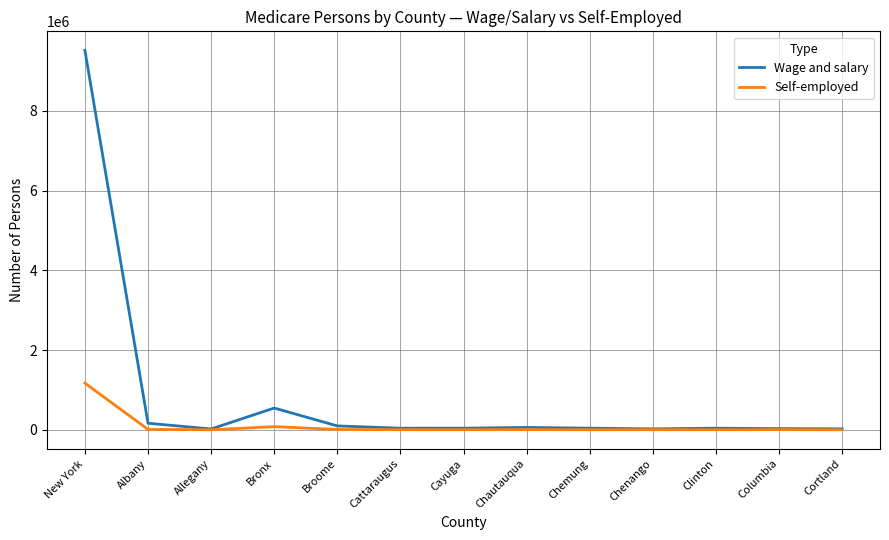

Which series has the largest total across all categories?

Wage and salary